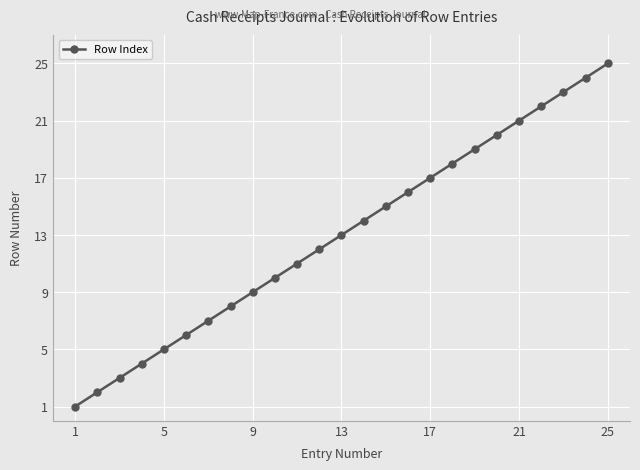

What is the greatest value displayed?

25